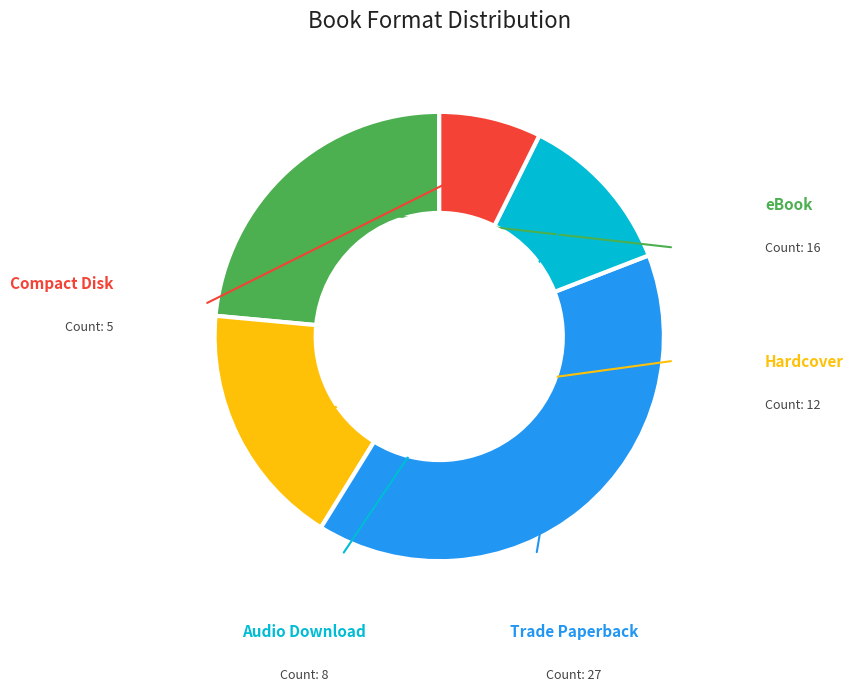

Is there a majority slice in this chart?

No